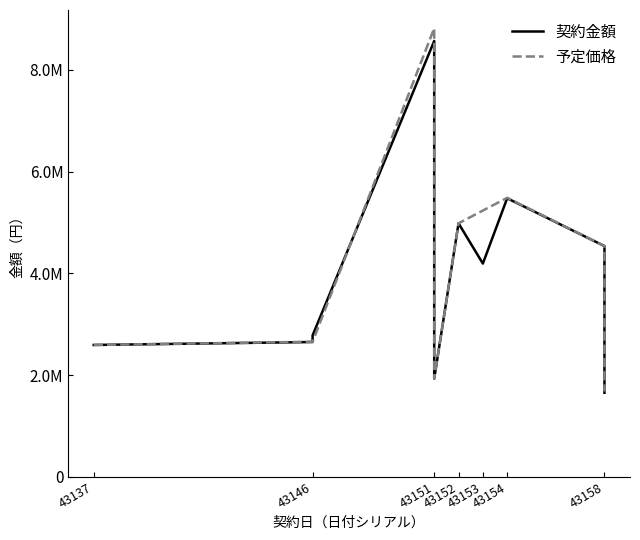

What is the value of the 契約金額 point at the 3rd from the left?

8567424